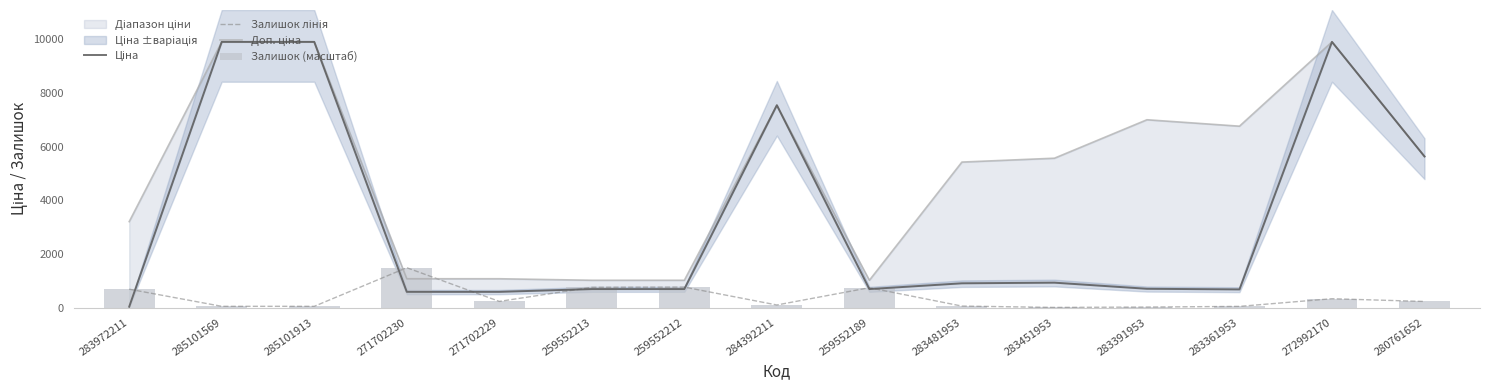

What is the value of the Ціна bar at the 6th from the left?

689.1